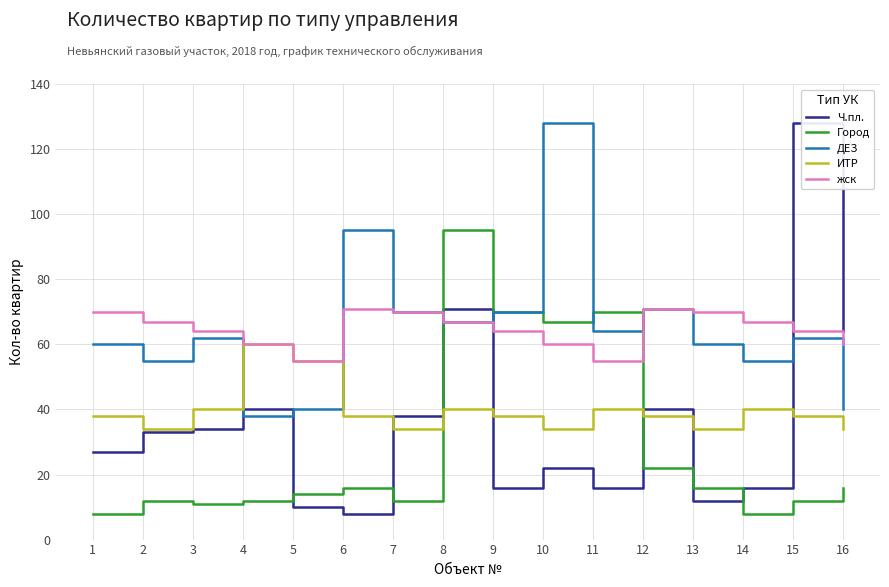

What is the maximum value for Ч.пл.?

128